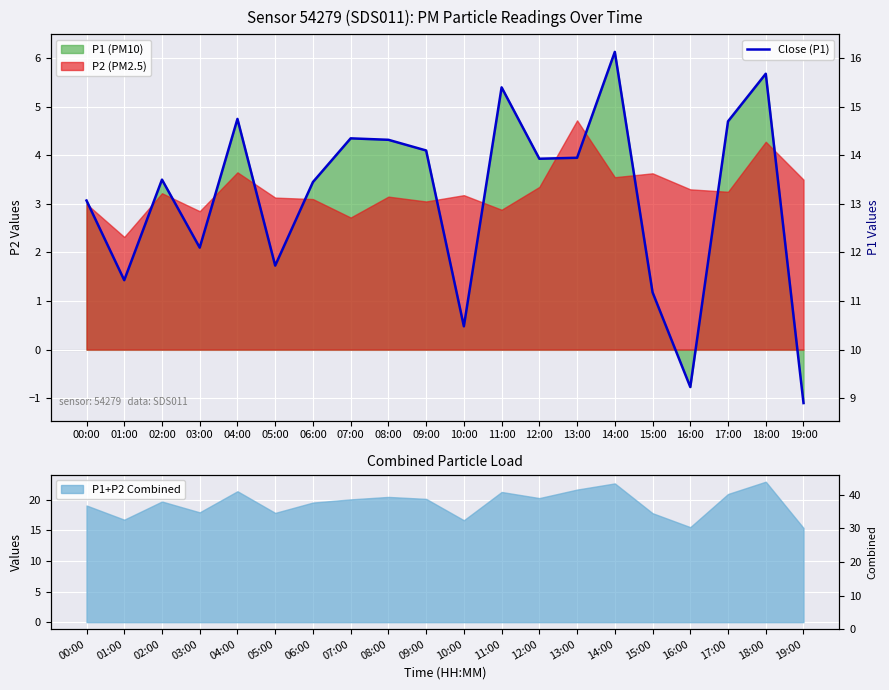

At which category does the chart reach its minimum across all series?

19:00